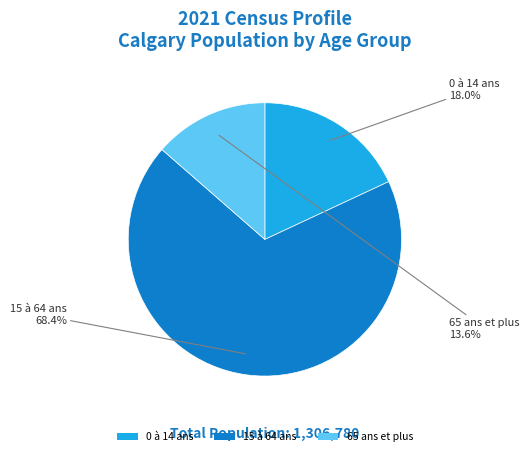

To the nearest percent, what is the difference between the 65 ans et plus and 0 à 14 ans slice percentages?

4%